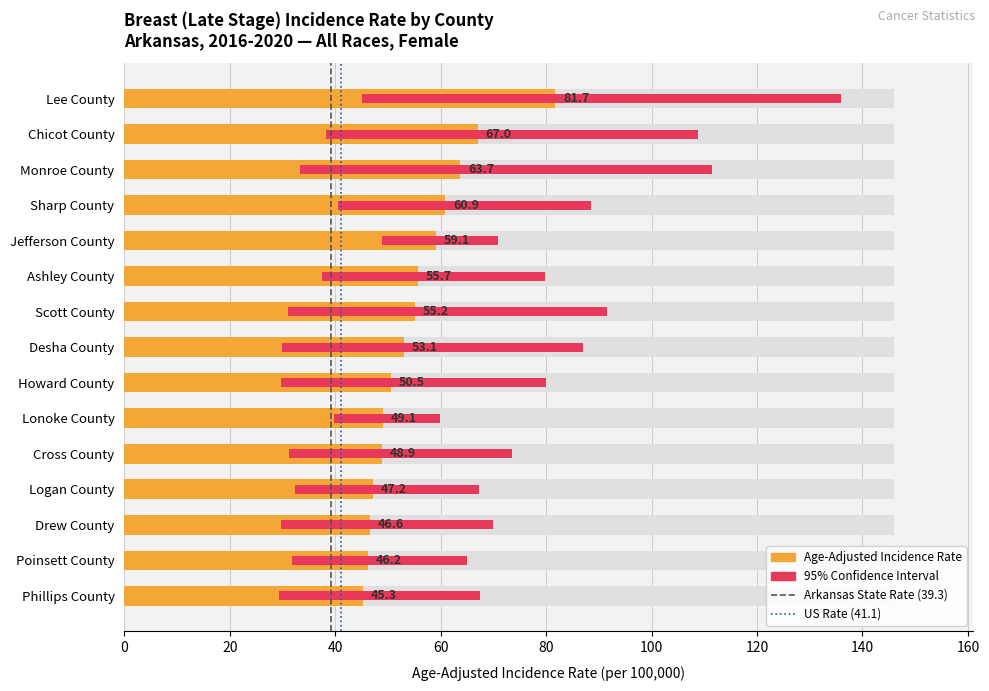

The Arkansas State Rate (39.3) series shows 2 at 20. True or false?

False